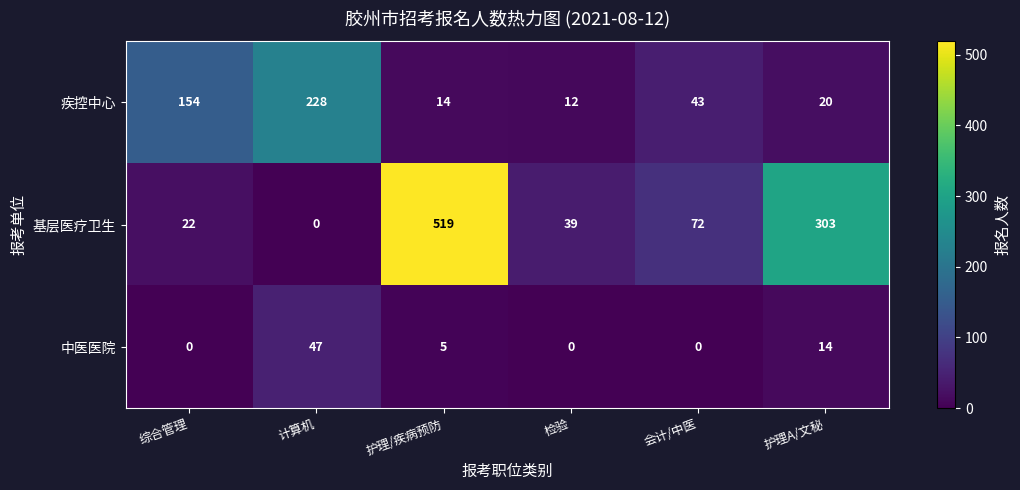

Reading left to right, transcribe all the data shown in this chart.

疾控中心: 综合管理=154	计算机=228	护理/疾病预防=14	检验=12	会计/中医=43	护理A/文秘=20
基层医疗卫生: 综合管理=22	计算机=0	护理/疾病预防=519	检验=39	会计/中医=72	护理A/文秘=303
中医医院: 综合管理=0	计算机=47	护理/疾病预防=5	检验=0	会计/中医=0	护理A/文秘=14